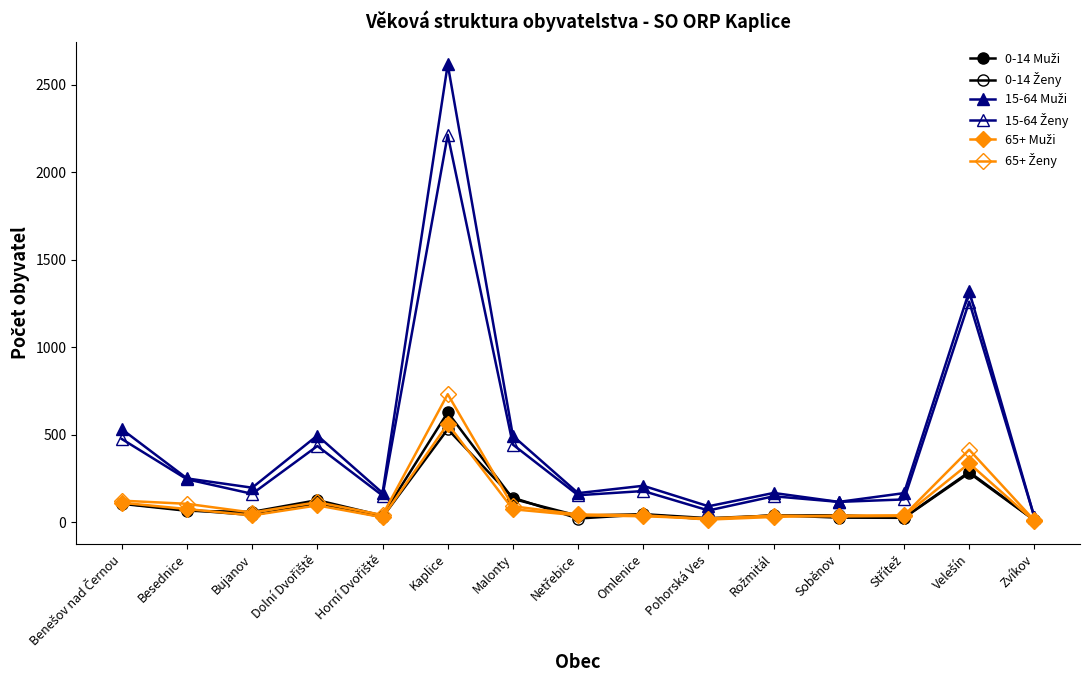

Which has a higher value, Zvíkov or Horní Dvořiště?

Horní Dvořiště